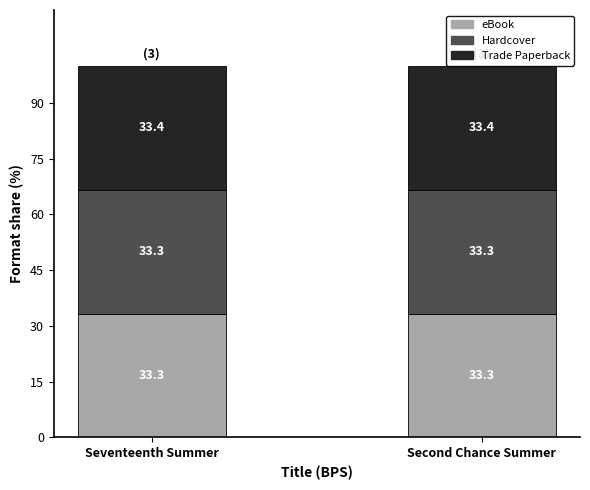

What is the total value across all series at Second Chance Summer?

100.0